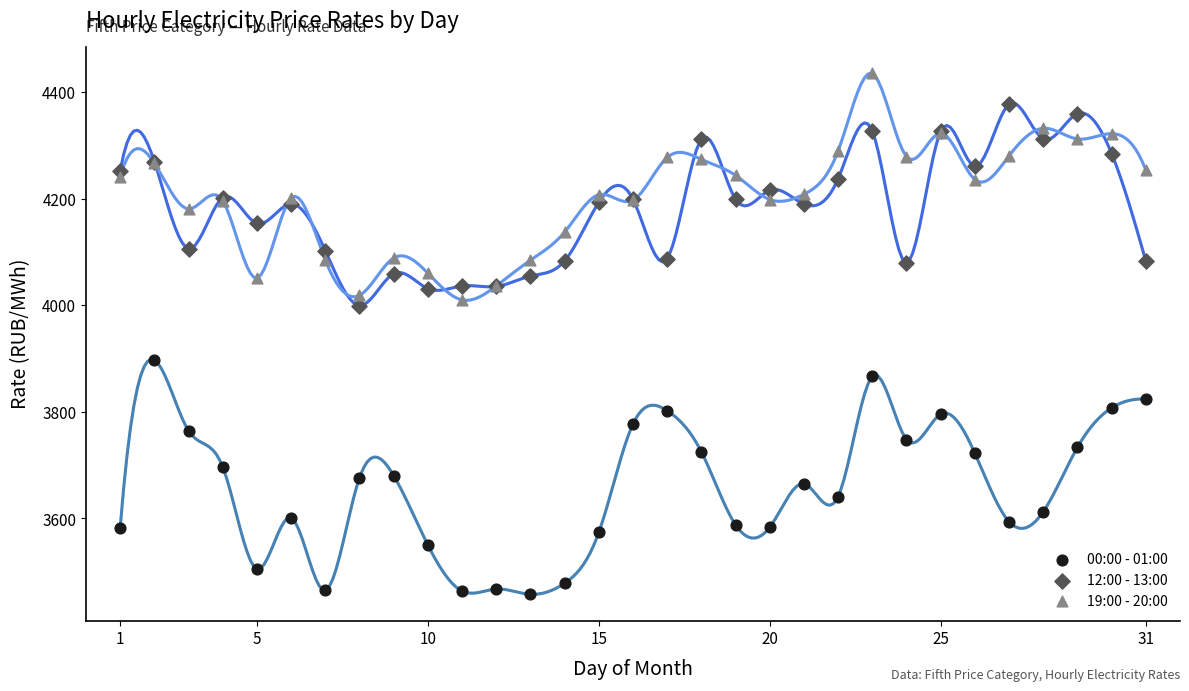

What is the X range (max minus min) for the scatter plot?

30.0